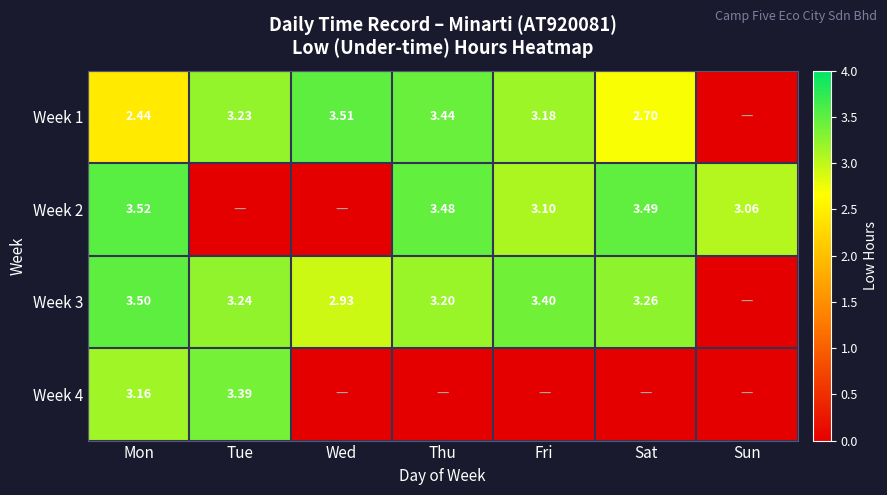

At which label does Week 4 reach its minimum?

Wed